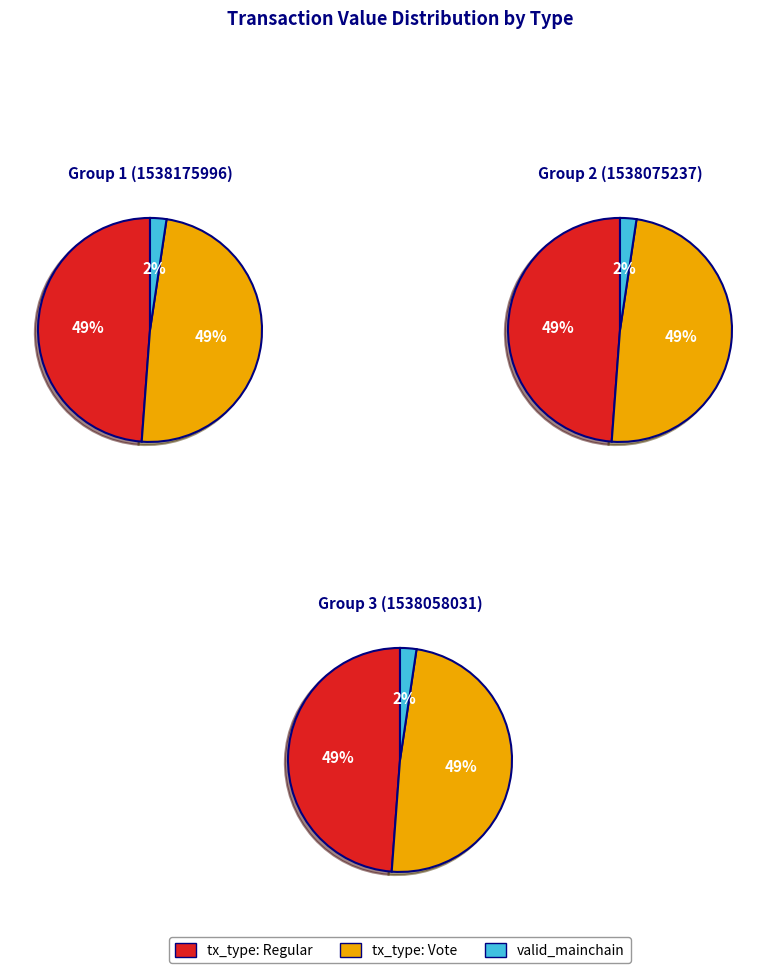

Is there a majority slice in this chart?

No